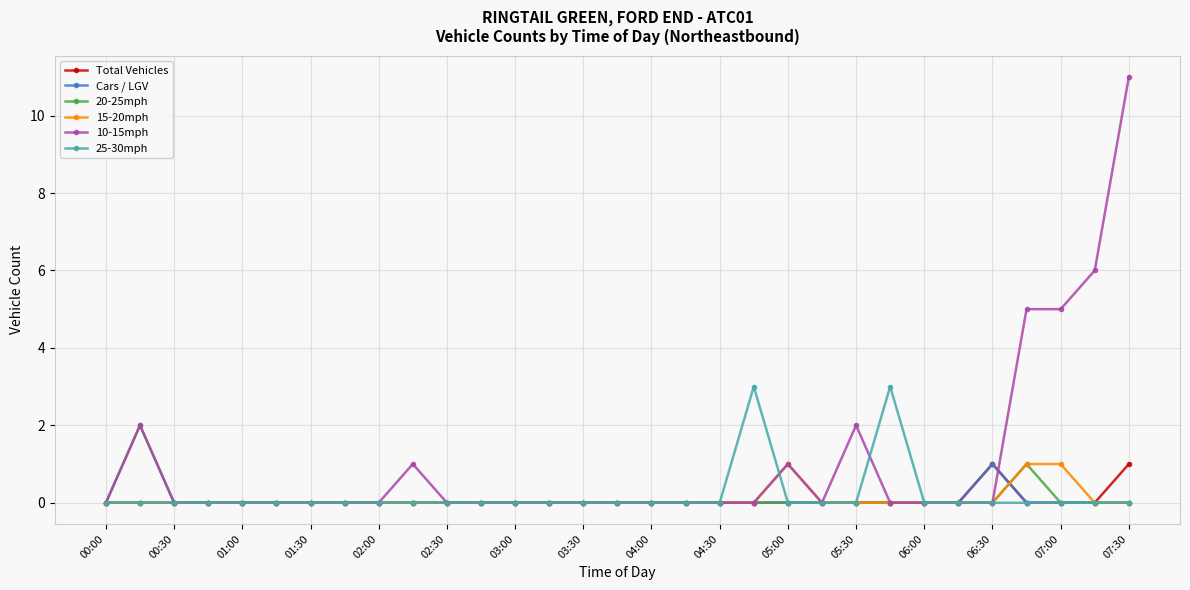

How many lines are shown in the chart?

6